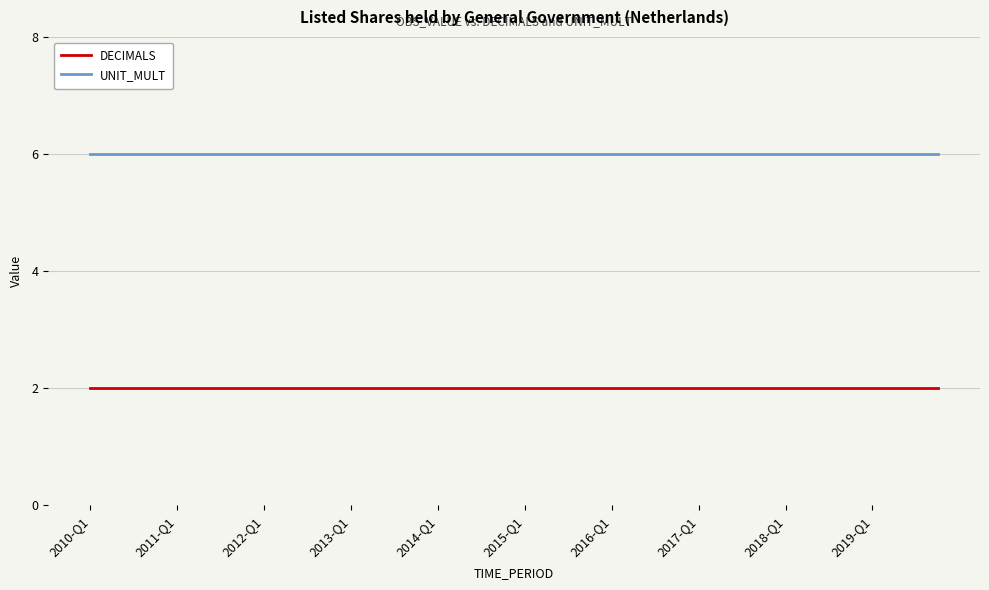

List the series in order of their peak value, lowest first.

DECIMALS, UNIT_MULT